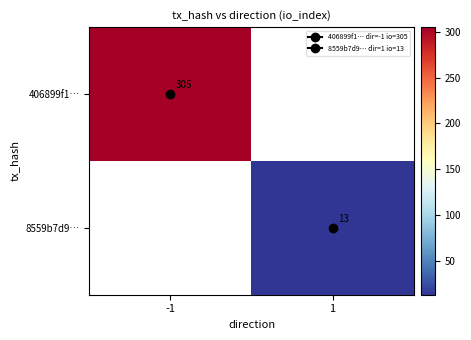

Is the value of 8559b7d9… at 1 greater than the value of 406899f1… at -1?

No